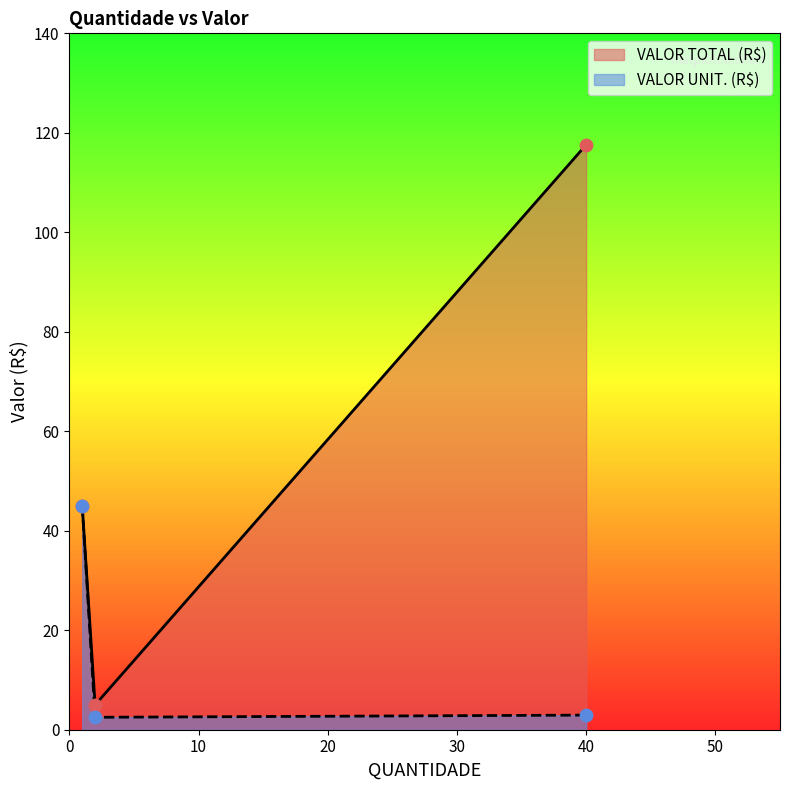

What is the change in value from 1 to 2?

-42.5